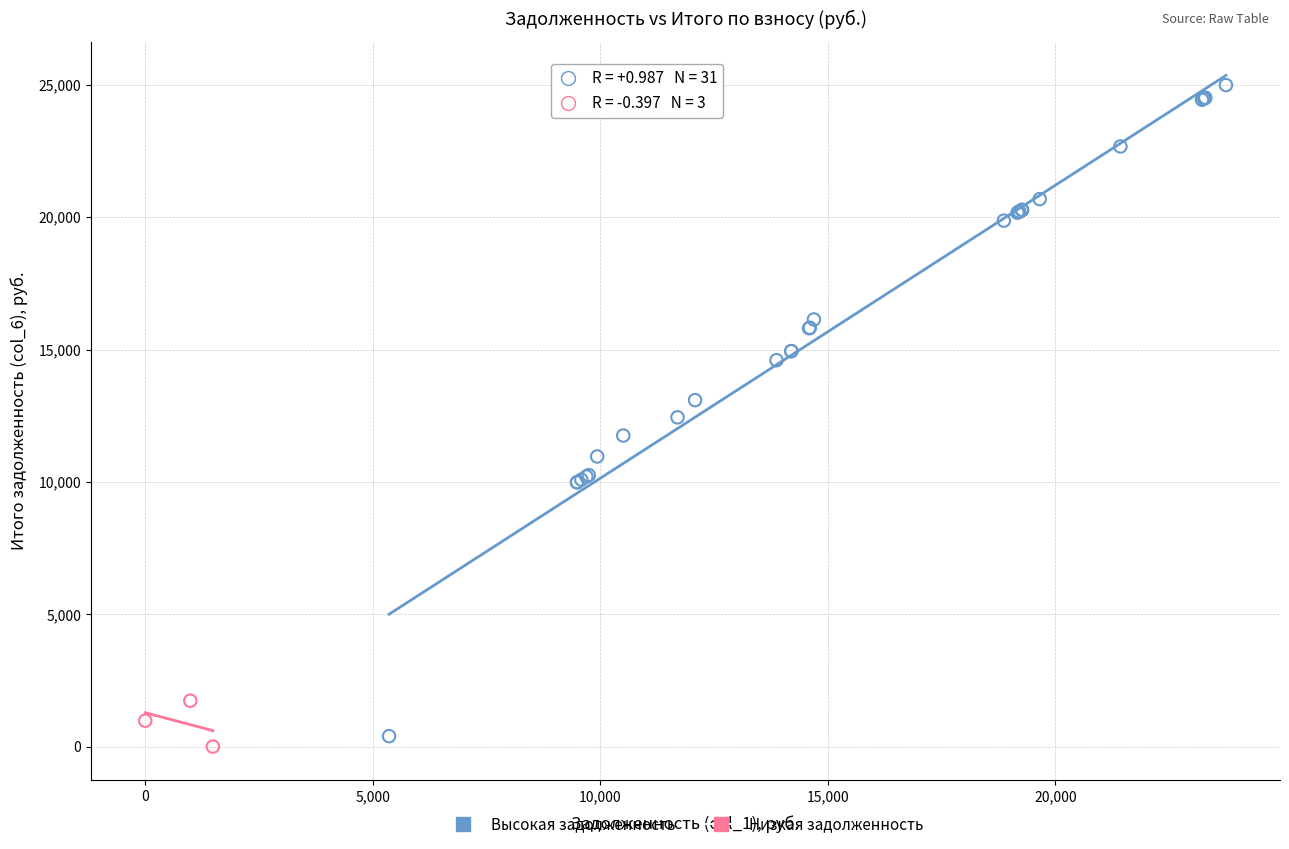

Which series has the largest Y range (max minus min)?

Высокая задолженность